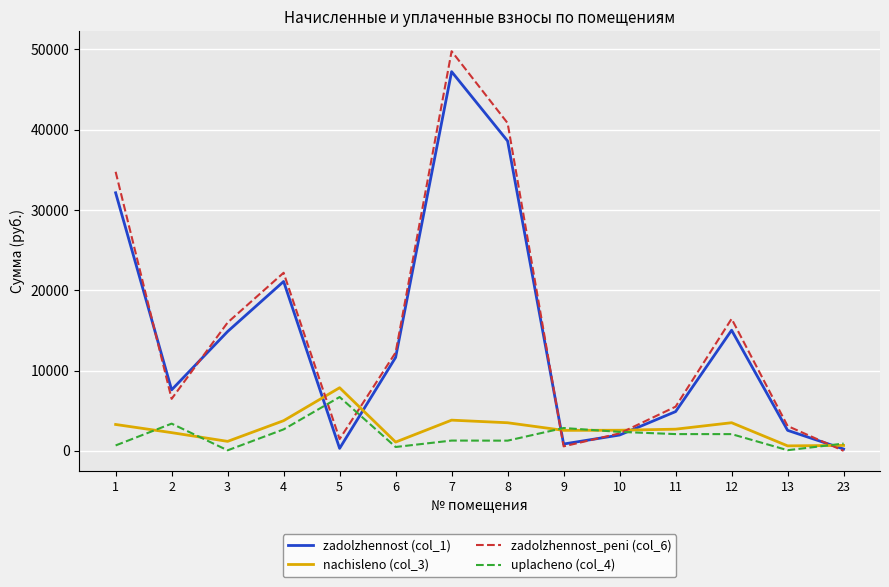

Which series has the widest spread of values?

zadolzhennost_peni (col_6)